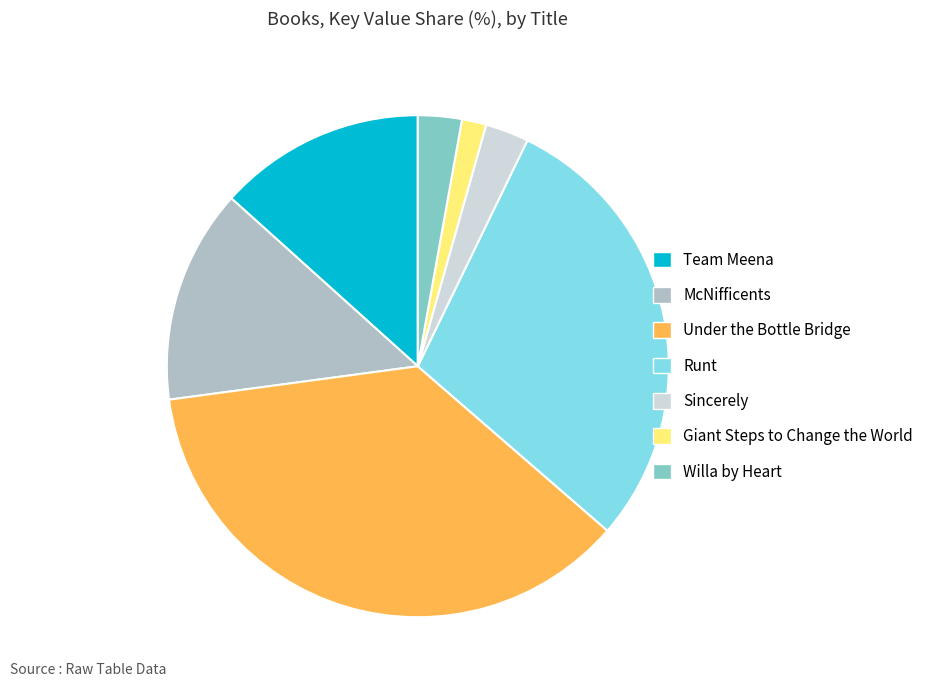

Does Team Meena represent more than half of the total?

No